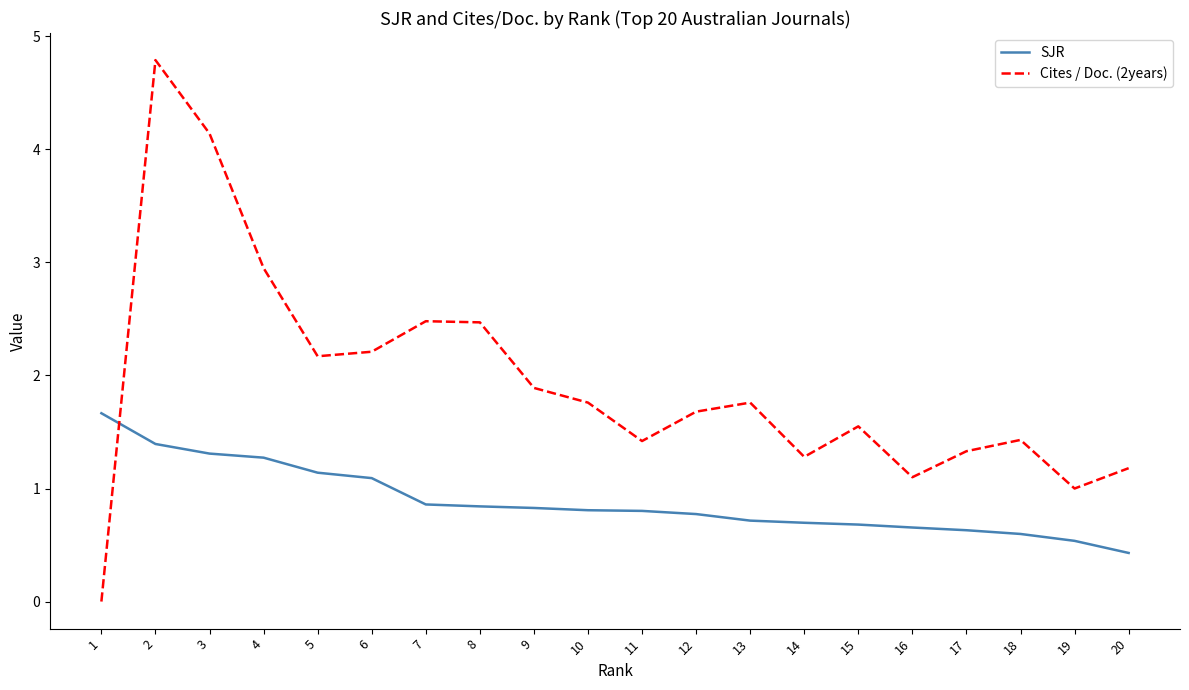

What is the difference between the second highest and minimum values in the Cites / Doc. (2years) series?

4.1